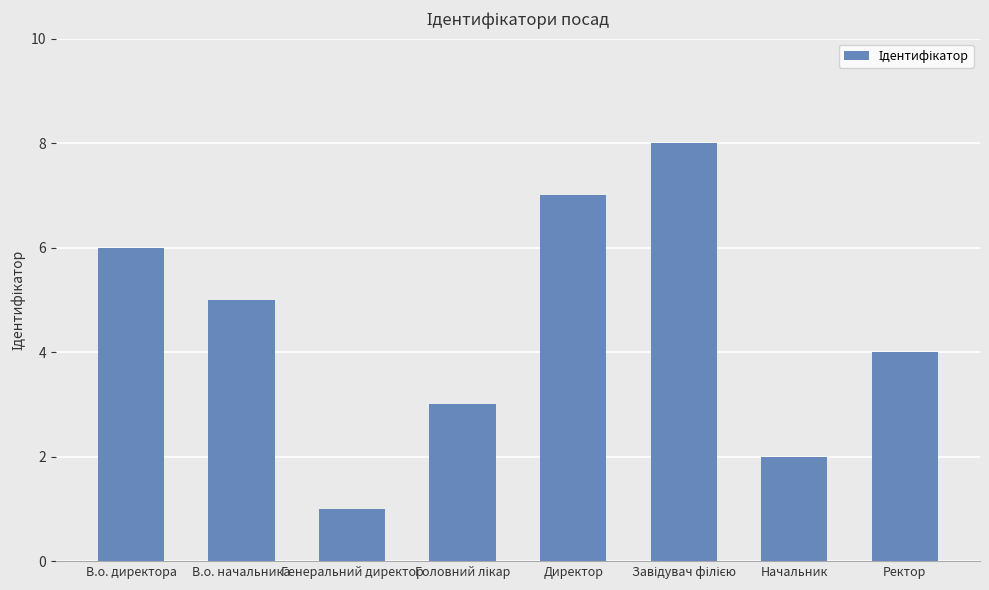

What is the sum of all values?

36